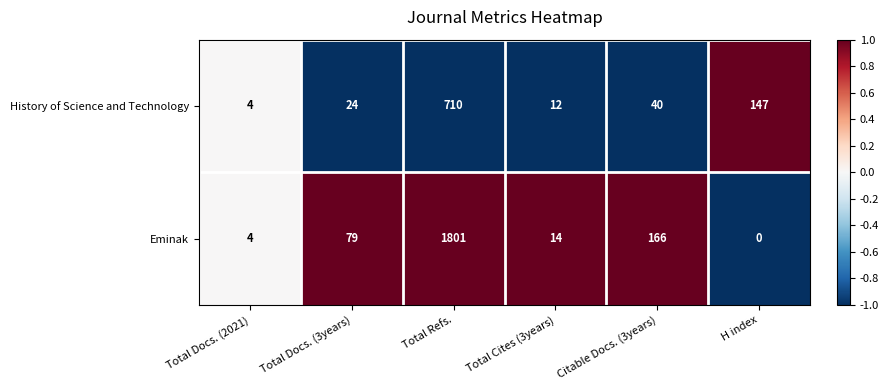

What is the total value across all series at H index?

147